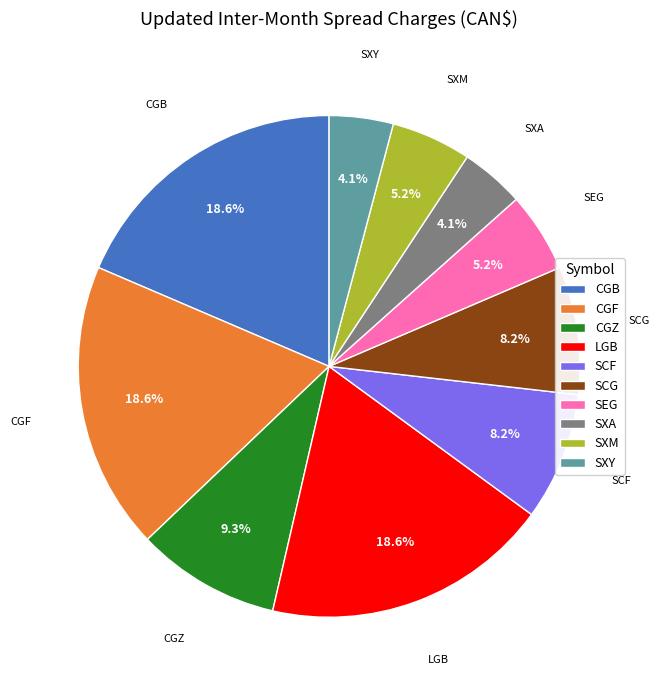

What is the ratio of the value at CGF to the value at SXA?

4.5